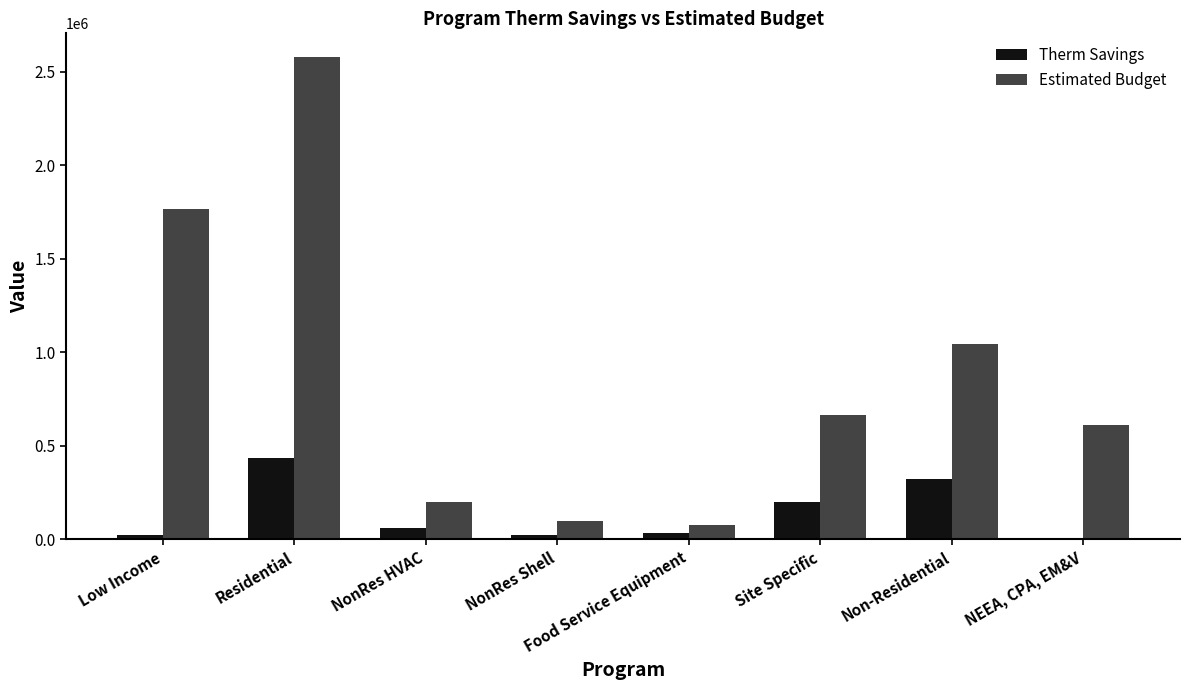

How many series are shown in this chart?

2